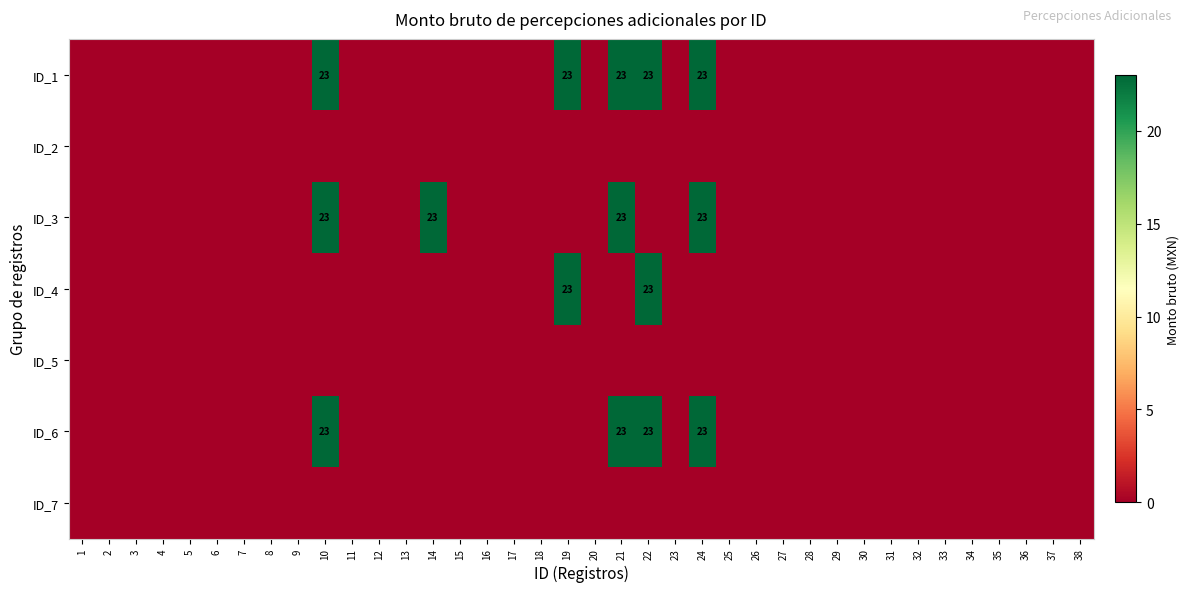

Between 18 and 22, which is larger?

22